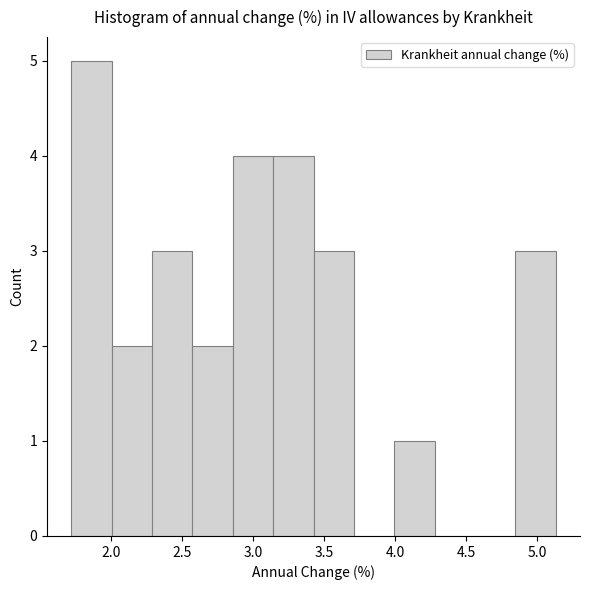

Reading left to right, transcribe this chart: for each bar, give the range it covers on the x-axis and its height. Neither the bar edges nor the heights are printed on the chart, so give them approximately, as read against the axes.

1.70 to 2.00: 5
2.00 to 2.30: 2
2.30 to 2.55: 3
2.55 to 2.85: 2
2.85 to 3.15: 4
3.15 to 3.45: 4
3.45 to 3.70: 3
3.70 to 4.00: 0
4.00 to 4.30: 1
4.30 to 4.55: 0
4.55 to 4.85: 0
4.85 to 5.15: 3